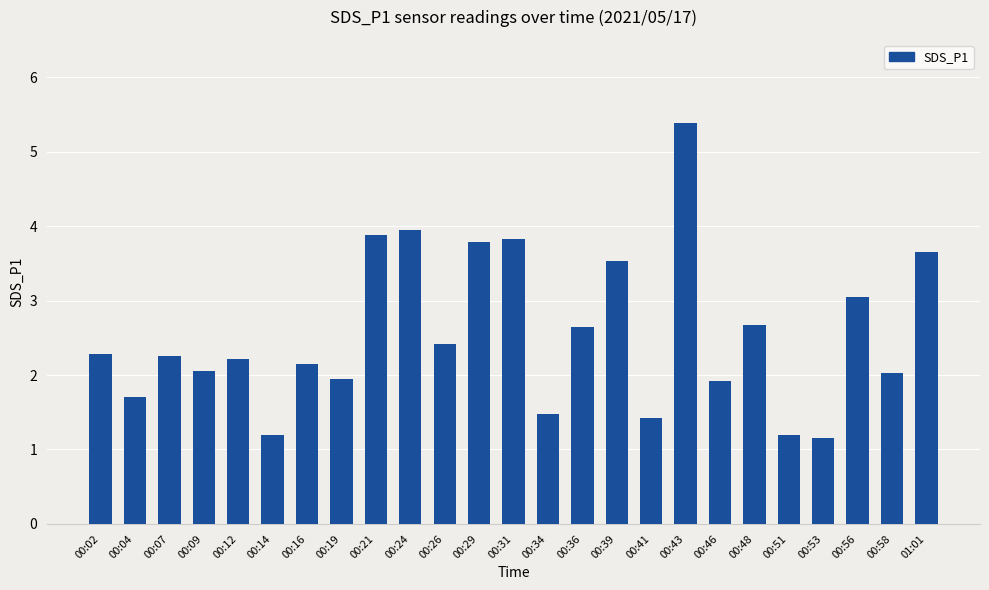

True or false: the data shows 1.4 at 00:16.

False